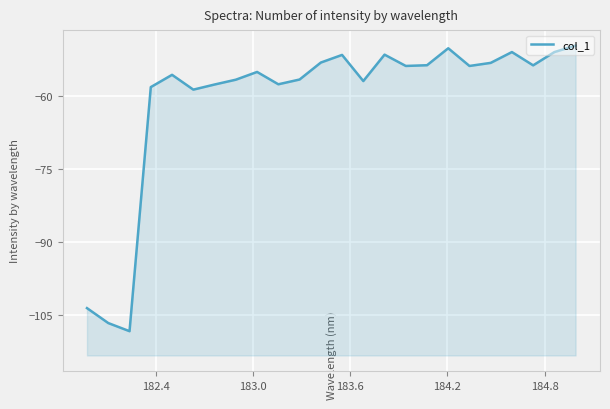

True or false: the data has more than 2 interior local peaks.

True